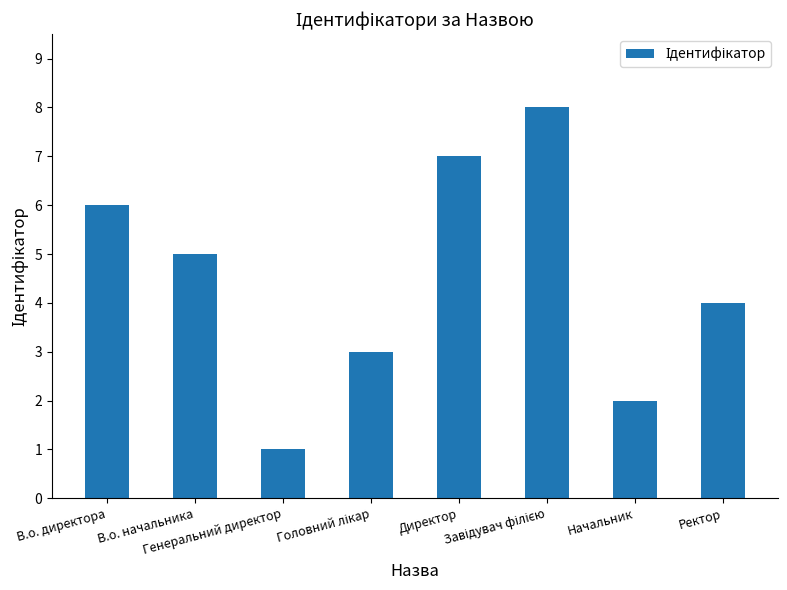

What is the difference between the maximum and minimum values?

7